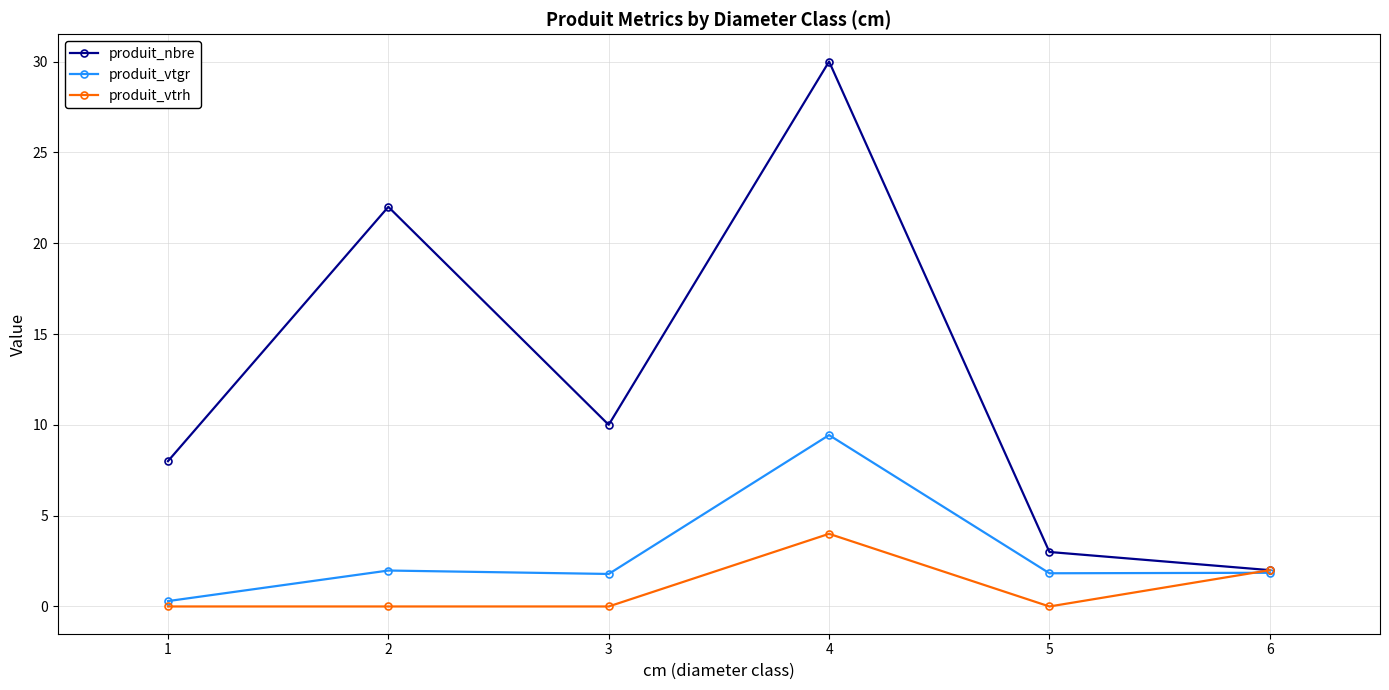

Where is the first local minimum for produit_nbre?

3